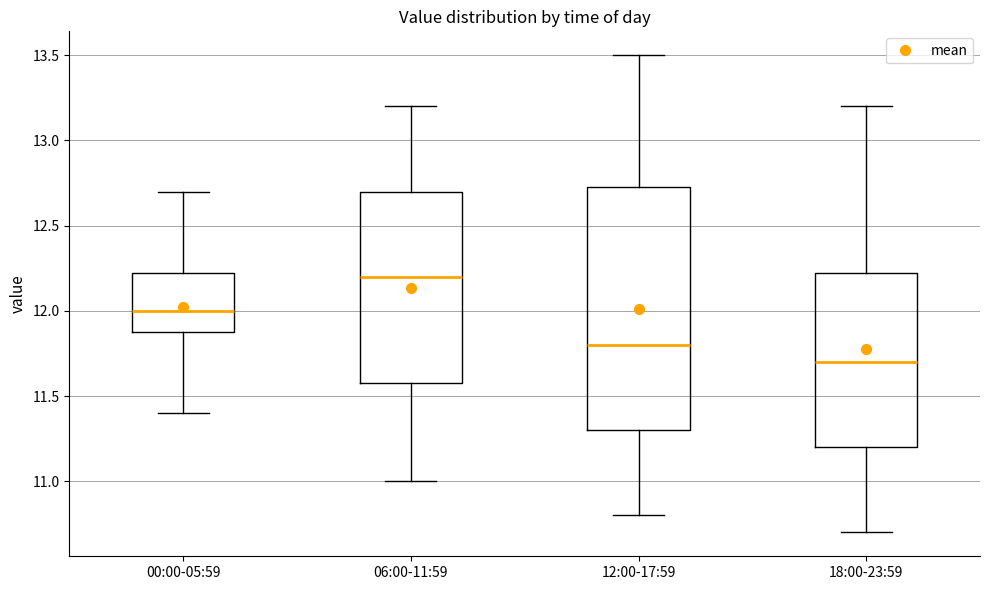

Which box is the tallest, from its lower edge to its upper edge?

12:00-17:59